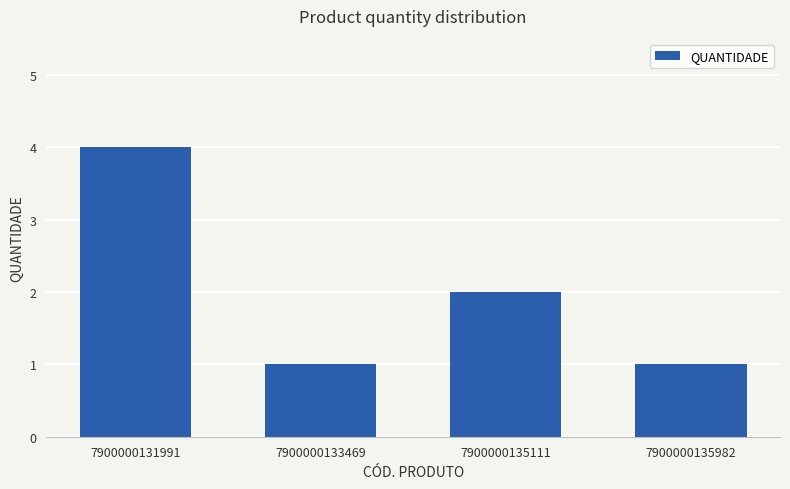

Does the chart contain stacked bars?

No